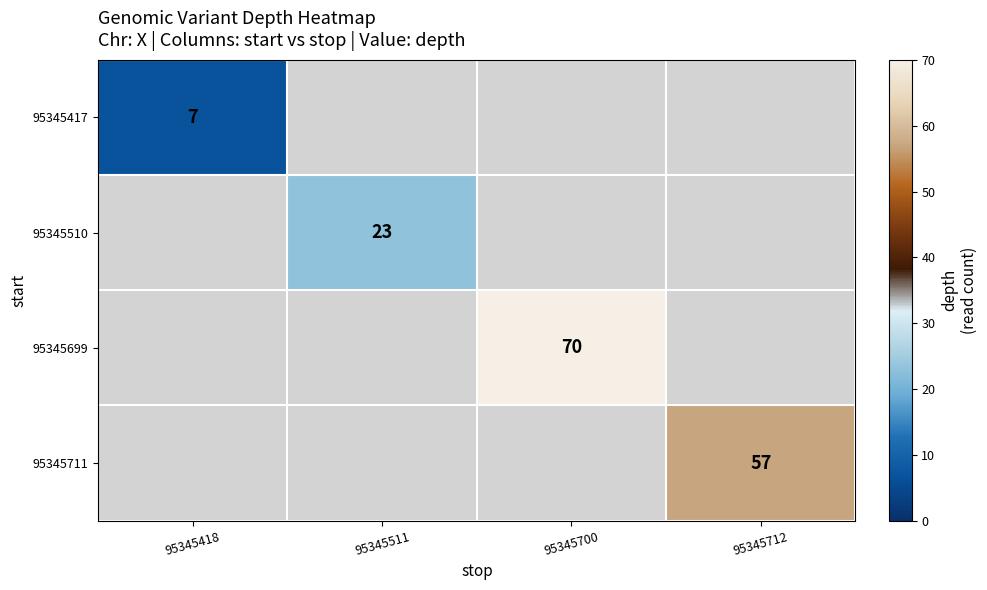

True or false: 95345510 has a value of 23 at 95345511.

True